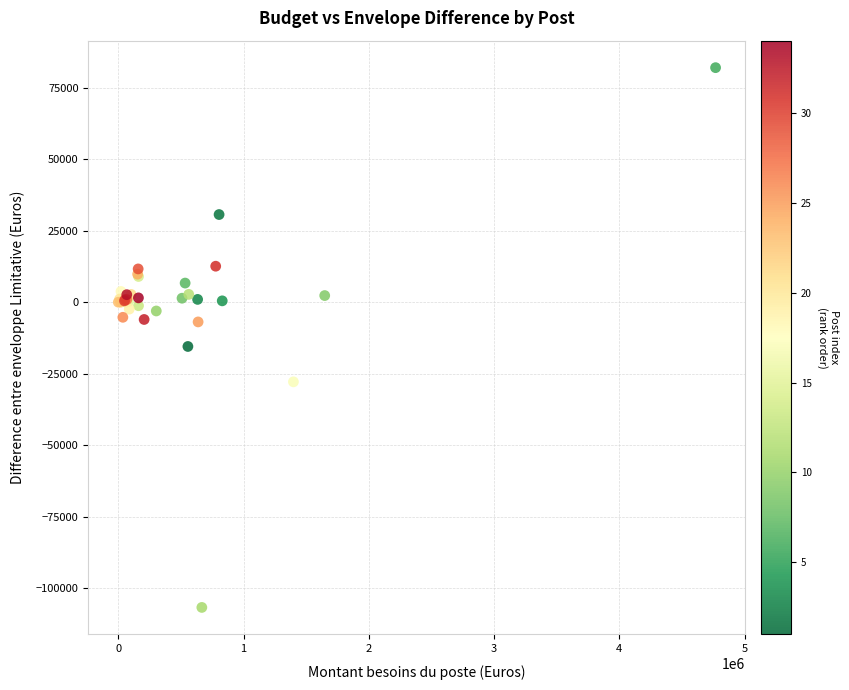

What Y value in the scatter plot is closest to -12369?

-15491.9